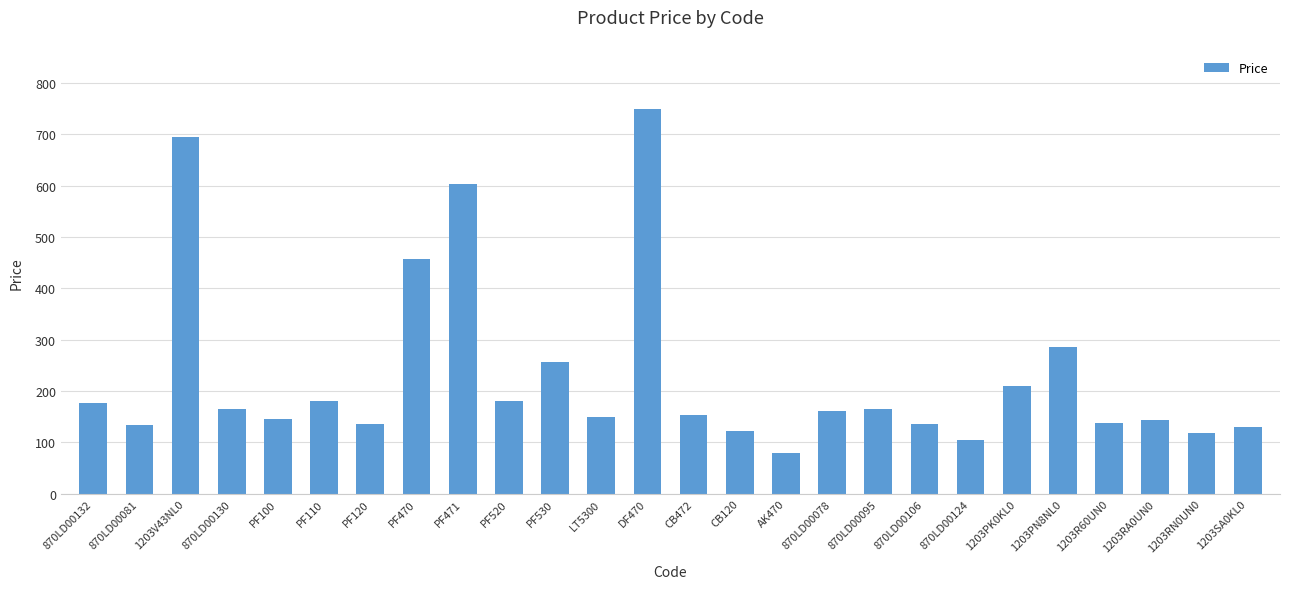

What is the smallest value displayed?

79.2